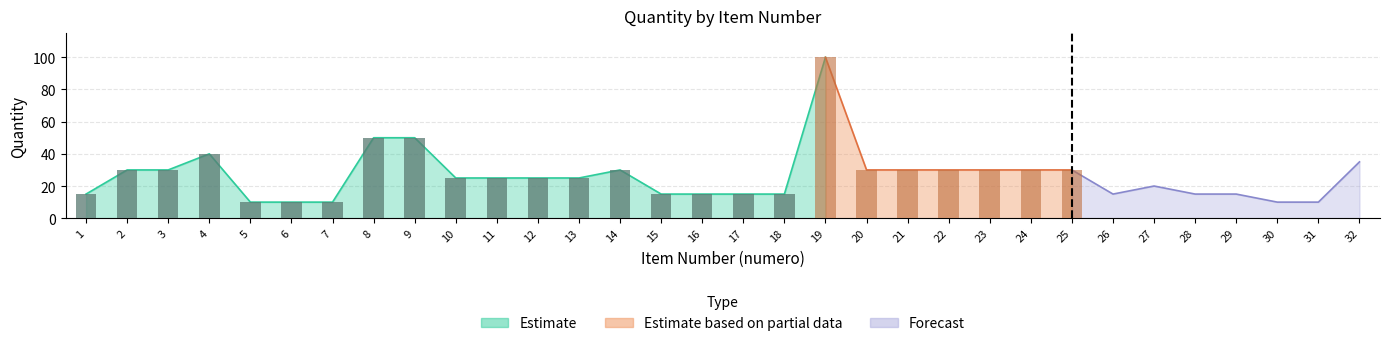

How many categories are shown in the chart?

32